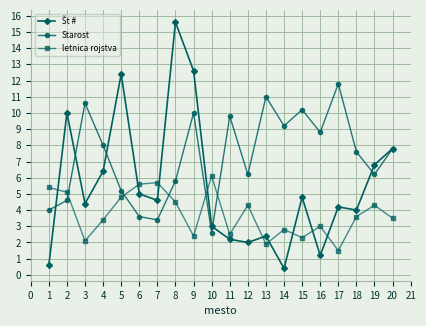

True or false: letnica rojstva has more than 1 interior local peaks.

True